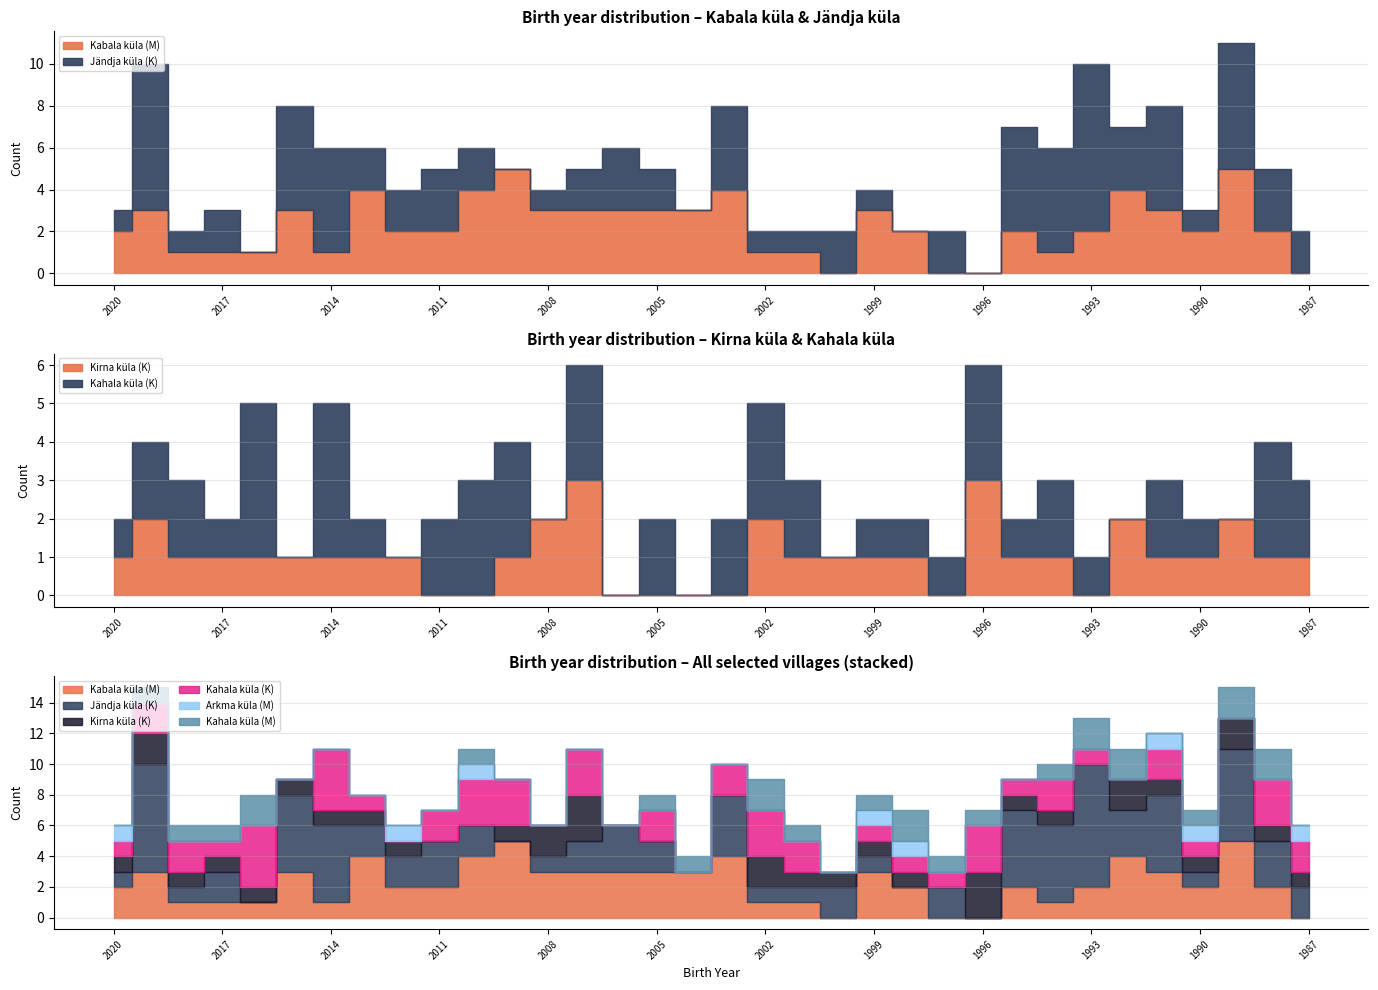

How many data points in Kahala küla (M) are above 1?

7